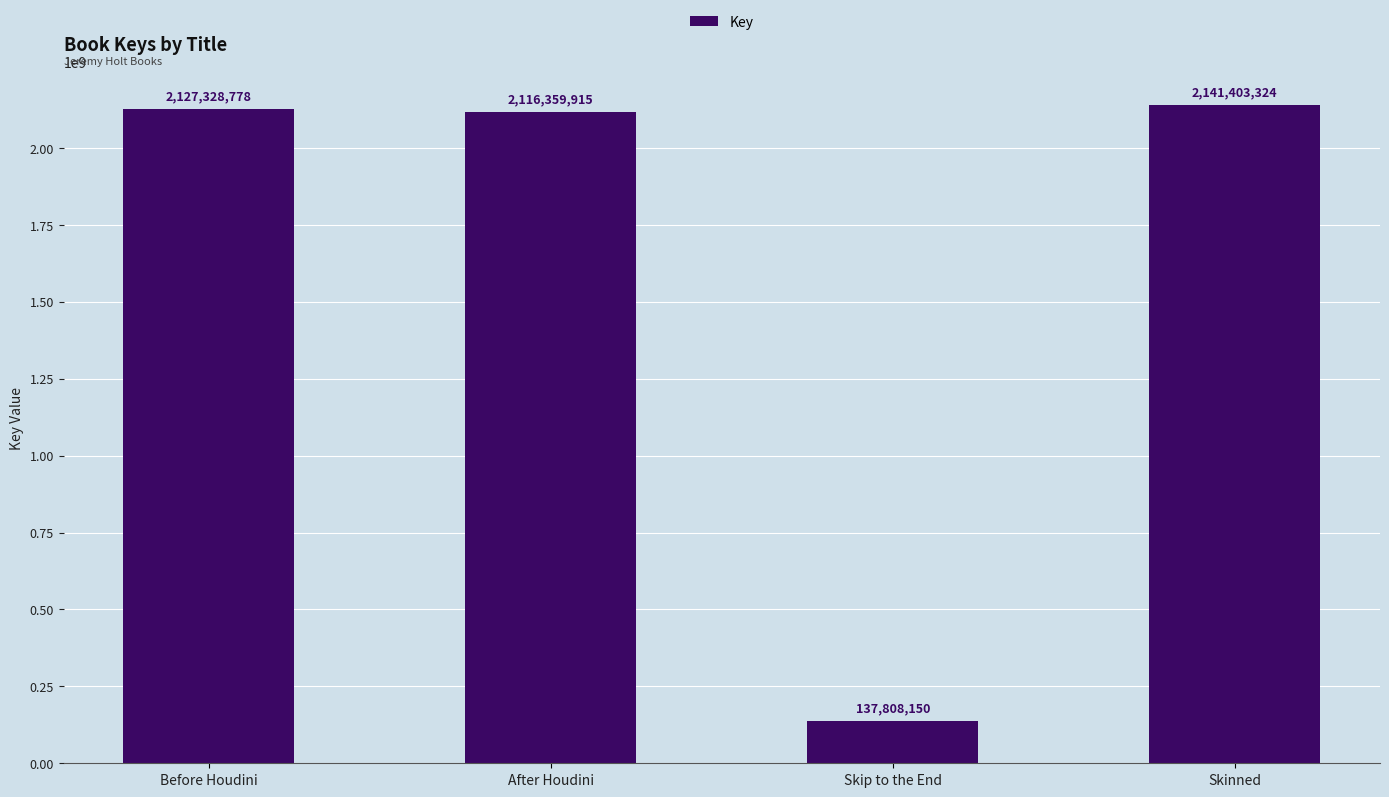

What is the greatest value displayed?

2141403324